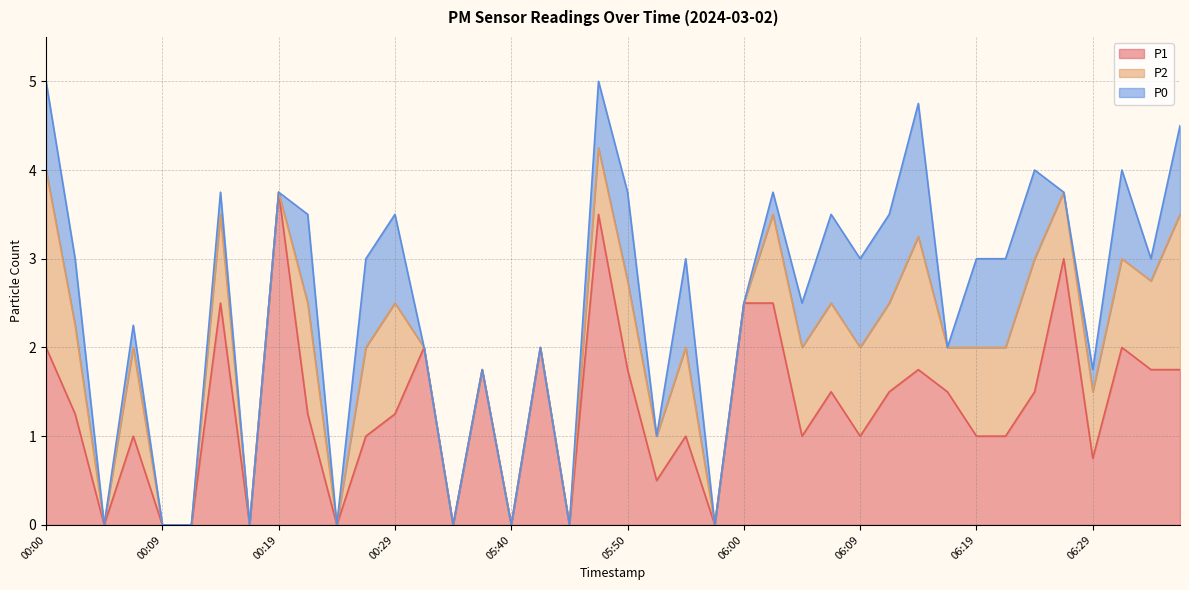

Reading left to right, what are all the values shown in this chart?

P1: 00:00=2.0	00:02=1.2	00:04=0.0	00:07=1.0	00:09=0.0	00:12=0.0	00:14=2.5	00:17=0.0	00:19=3.8	00:21=1.2	00:24=0.0	00:26=1.0	00:29=1.2	05:33=2.0	05:35=0.0	05:38=1.8	05:40=0.0	05:42=2.0	05:45=0.0	05:47=3.5	05:50=1.8	05:52=0.5	05:54=1.0	05:57=0.0	06:00=2.5	06:02=2.5	06:05=1.0	06:07=1.5	06:09=1.0	06:12=1.5	06:14=1.8	06:17=1.5	06:19=1.0	06:22=1.0	06:24=1.5	06:26=3.0	06:29=0.8	06:31=2.0	06:34=1.8	06:36=1.8
P2: 00:00=2.0	00:02=1.0	00:04=0.0	00:07=1.0	00:09=0.0	00:12=0.0	00:14=1.0	00:17=0.0	00:19=0.0	00:21=1.2	00:24=0.0	00:26=1.0	00:29=1.2	05:33=0.0	05:35=0.0	05:38=0.0	05:40=0.0	05:42=0.0	05:45=0.0	05:47=0.8	05:50=1.0	05:52=0.5	05:54=1.0	05:57=0.0	06:00=0.0	06:02=1.0	06:05=1.0	06:07=1.0	06:09=1.0	06:12=1.0	06:14=1.5	06:17=0.5	06:19=1.0	06:22=1.0	06:24=1.5	06:26=0.8	06:29=0.8	06:31=1.0	06:34=1.0	06:36=1.8
P0: 00:00=1.0	00:02=0.8	00:04=0.0	00:07=0.2	00:09=0.0	00:12=0.0	00:14=0.2	00:17=0.0	00:19=0.0	00:21=1.0	00:24=0.0	00:26=1.0	00:29=1.0	05:33=0.0	05:35=0.0	05:38=0.0	05:40=0.0	05:42=0.0	05:45=0.0	05:47=0.8	05:50=1.0	05:52=0.0	05:54=1.0	05:57=0.0	06:00=0.0	06:02=0.2	06:05=0.5	06:07=1.0	06:09=1.0	06:12=1.0	06:14=1.5	06:17=0.0	06:19=1.0	06:22=1.0	06:24=1.0	06:26=0.0	06:29=0.2	06:31=1.0	06:34=0.2	06:36=1.0